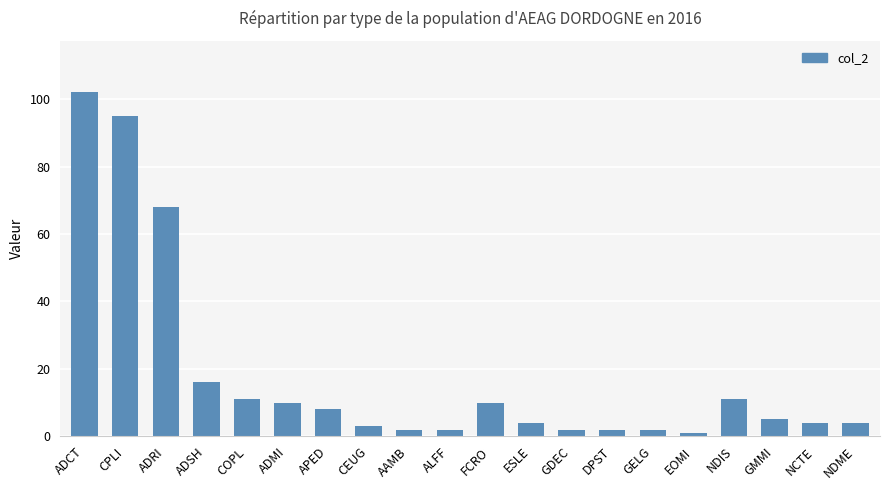

What is the average value?

18